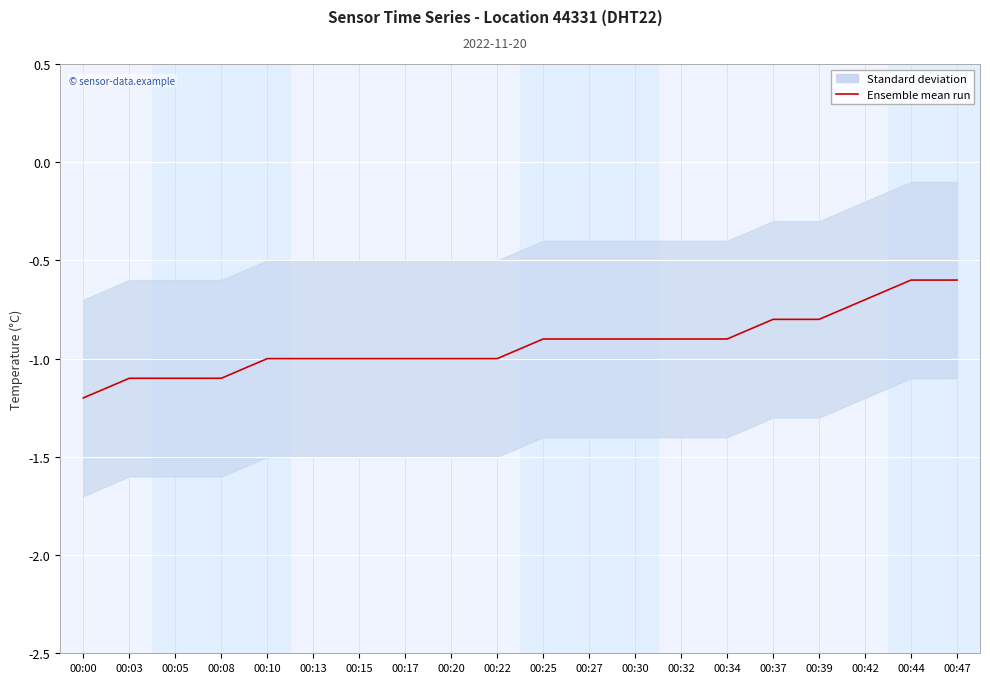

List the labels in order of value, smallest first.

00:00, 00:03, 00:05, 00:08, 00:10, 00:13, 00:15, 00:17, 00:20, 00:22, 00:25, 00:27, 00:30, 00:32, 00:34, 00:37, 00:39, 00:42, 00:44, 00:47